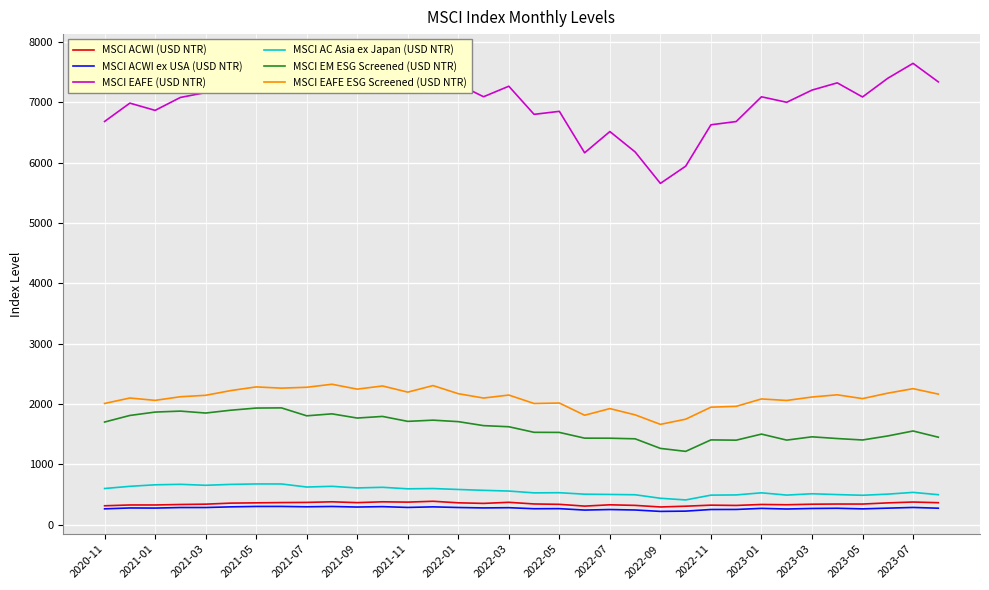

Is the value of MSCI EM ESG Screened (USD NTR) at 2022-05 greater than the value of MSCI ACWI ex USA (USD NTR) at 2022-01?

Yes